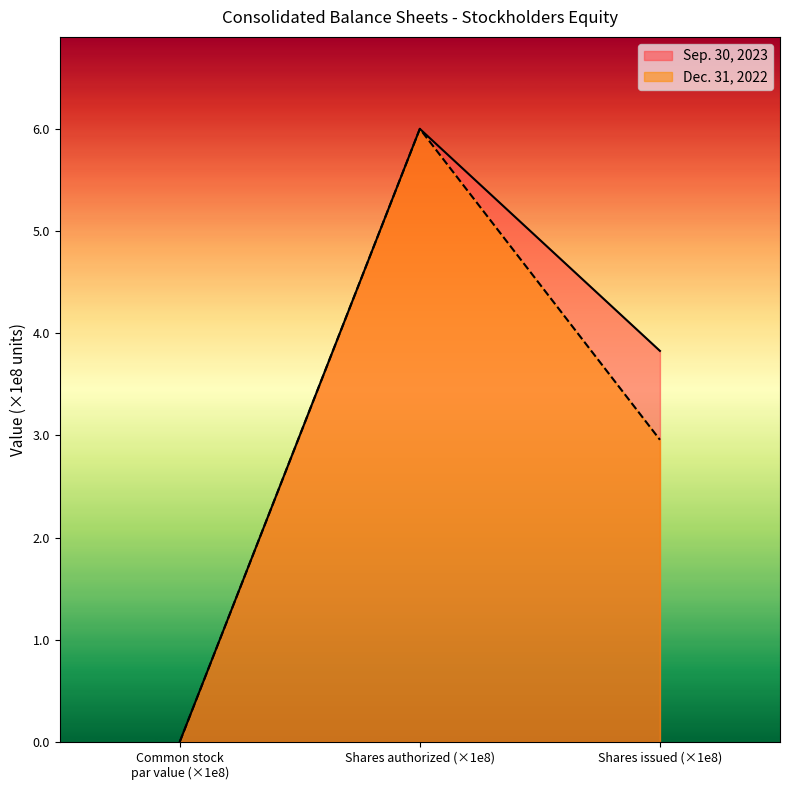

Between Shares authorized (×1e8) and Shares issued (×1e8), which series saw the biggest shift?

Dec. 31, 2022